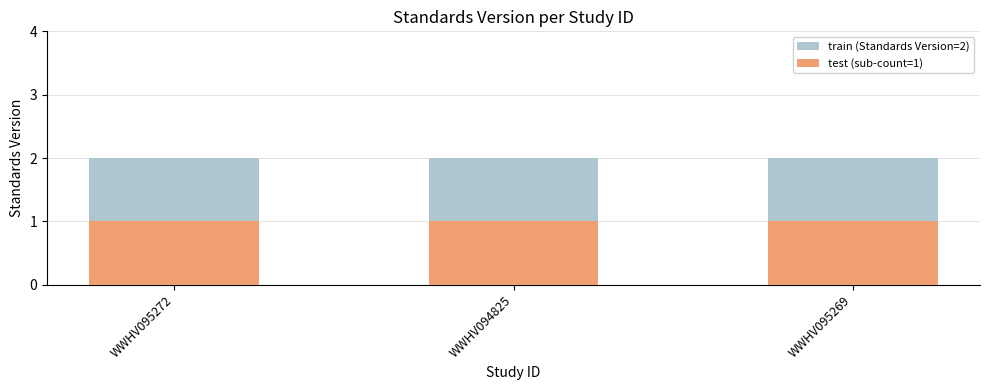

At which category does the chart reach its minimum across all series?

WWHV095272